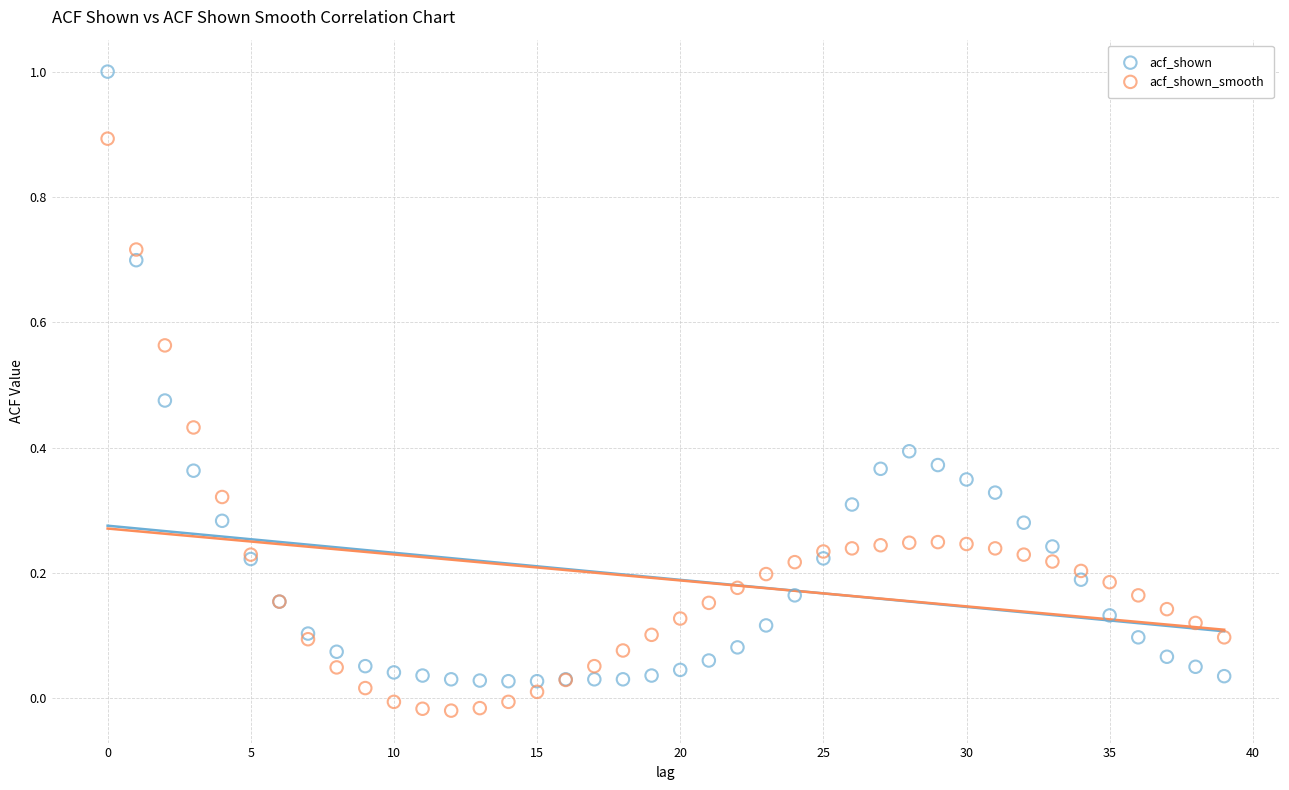

Which series contains the highest Y value?

acf_shown